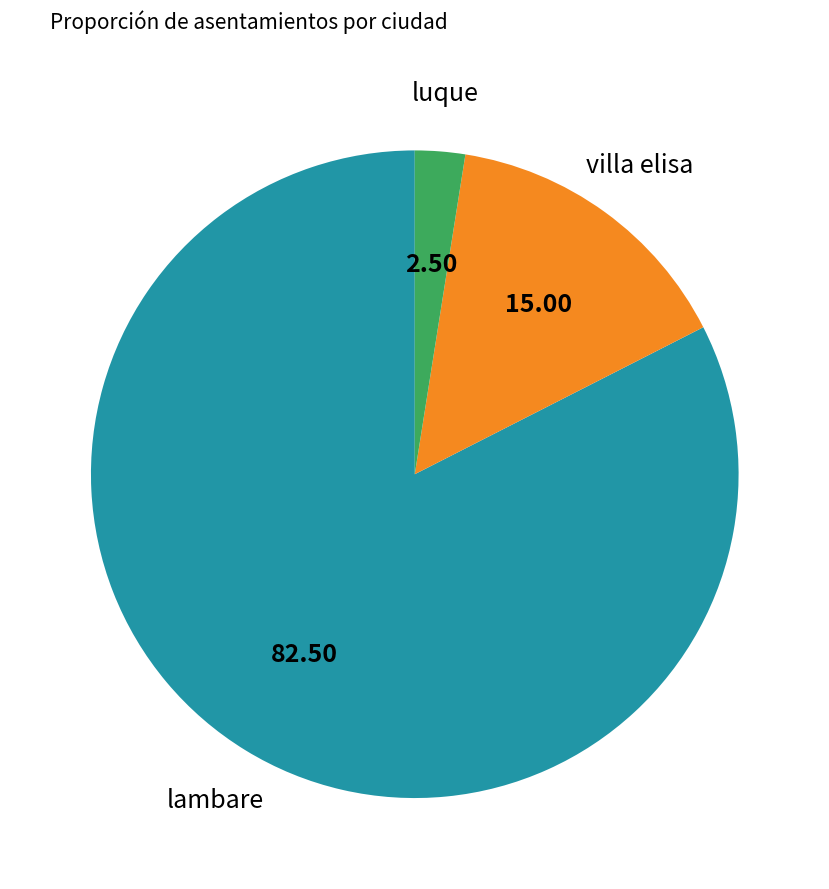

Does any single category account for the majority?

Yes